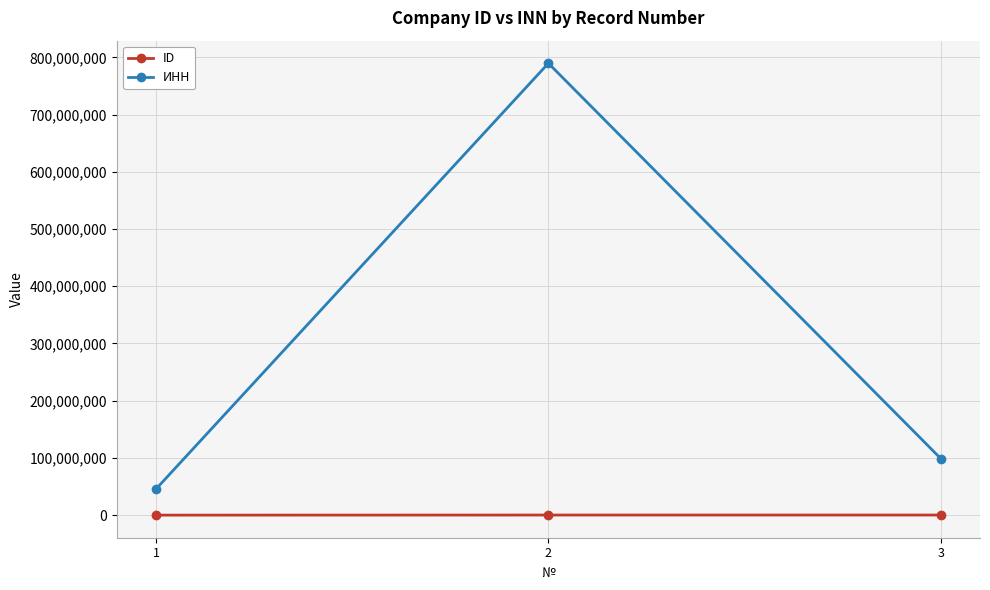

What is the maximum value shown in the chart?

789789789